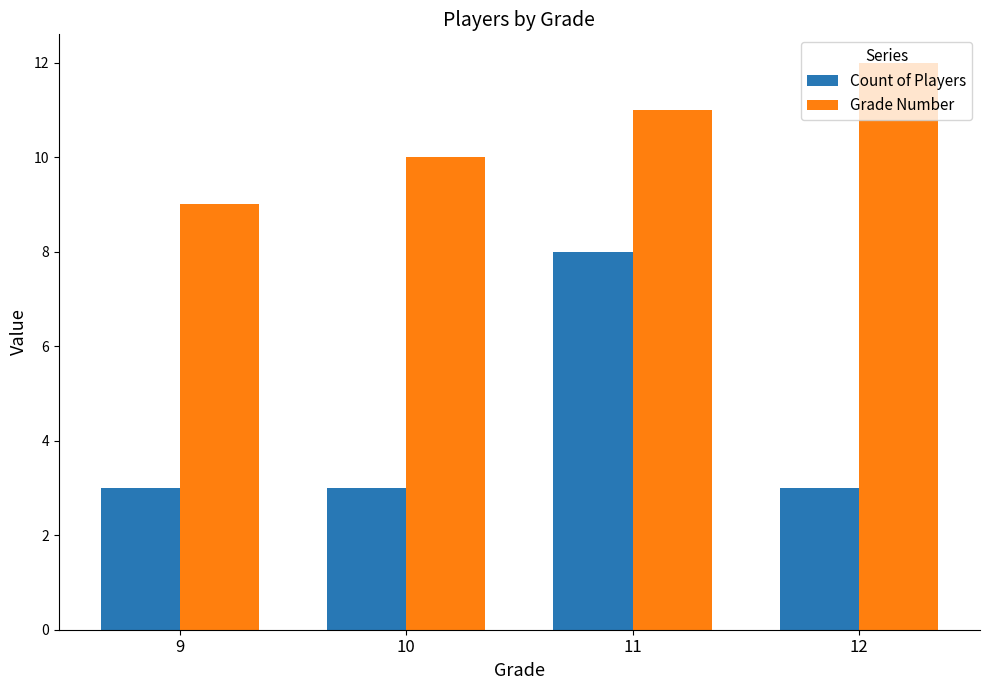

Read the Count of Players value at 10.

3